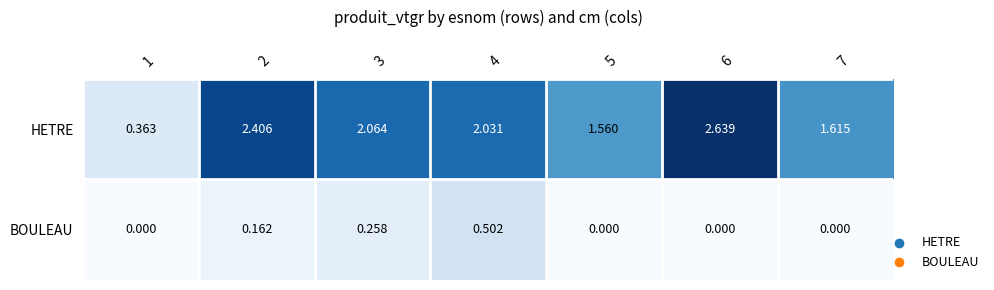

Between 1 and 2, which series saw the biggest shift?

HETRE